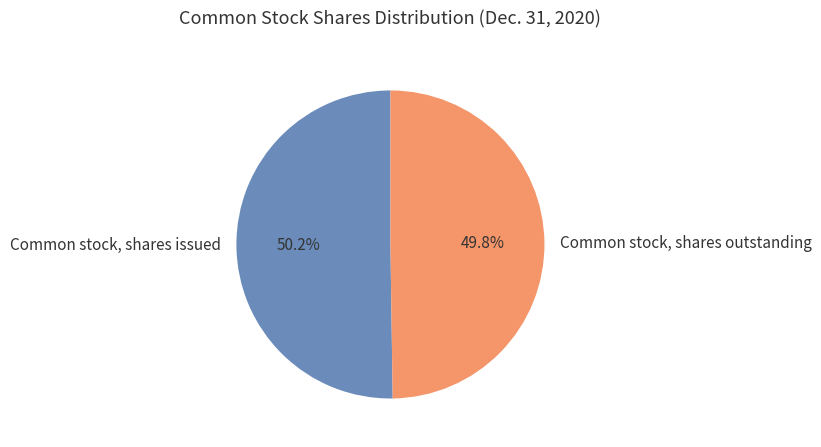

Combined, what portion of the pie is Common stock, shares issued and Common stock, shares outstanding?

100.0%